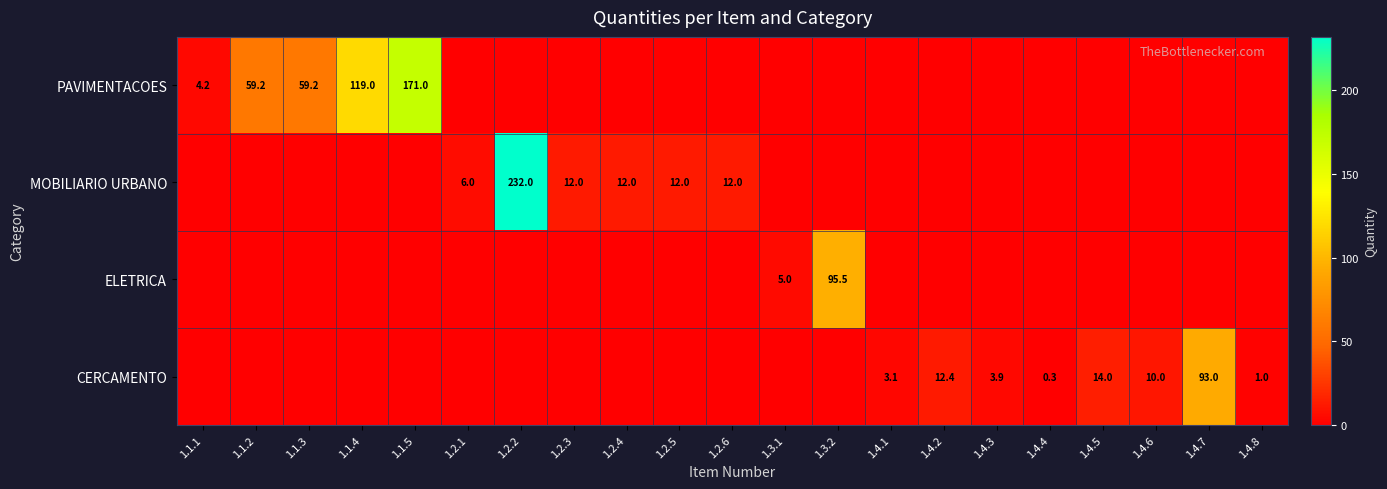

The value of PAVIMENTACOES at 1.1.5 is 229.8. True or false?

False